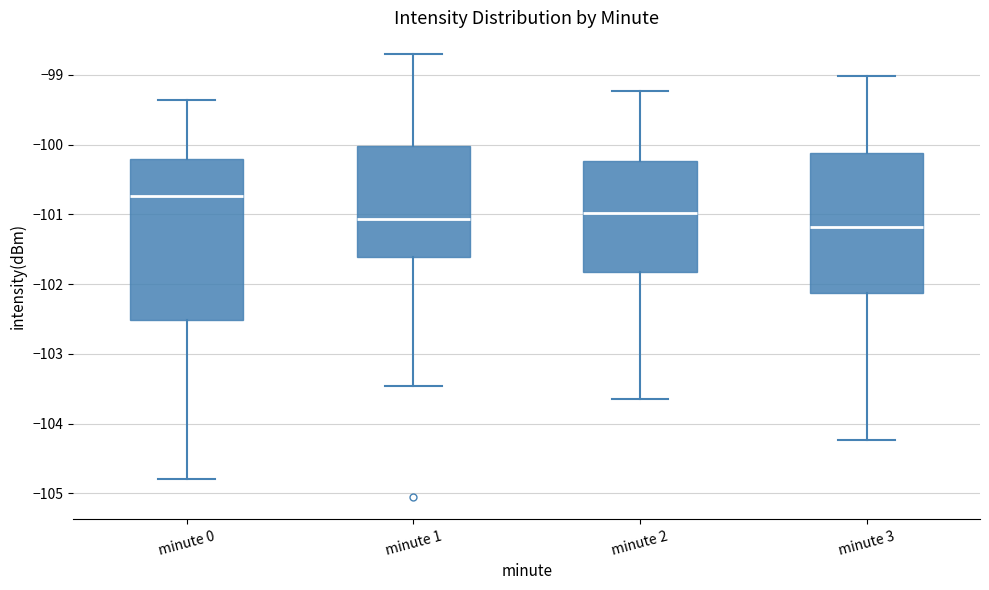

Which box is the tallest, from its lower edge to its upper edge?

minute 0